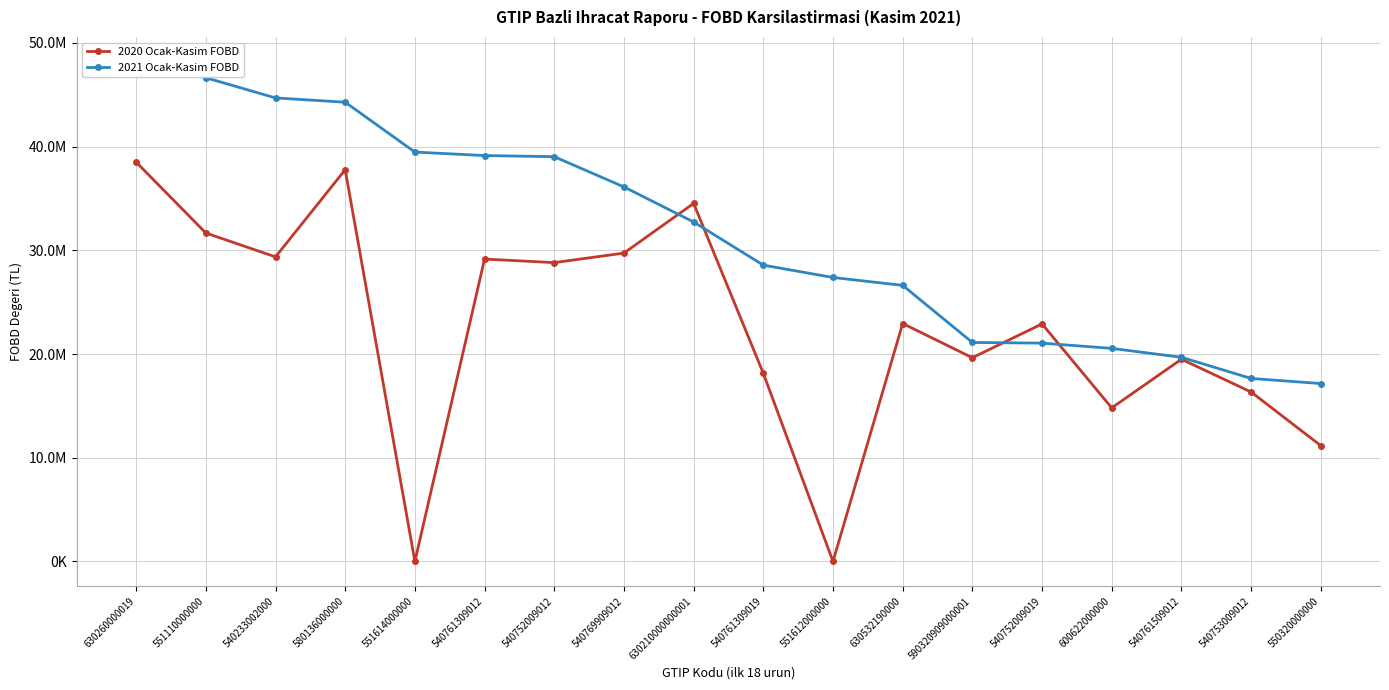

Reading left to right, list all the values displayed in this chart.

2020 Ocak-Kasim FOBD: 38503915.2	31668910.5	29367611.6	37773642.5	0.0	29156391.2	28813966.6	29733507.3	34524747.9	18142565.2	0.0	22941561.9	19642604.7	22903191.4	14806196.1	19498347.9	16338348.9	11167176.1
2021 Ocak-Kasim FOBD: 48166852.8	46643221.3	44695429.2	44282409.1	39473334.6	39139565.1	39028439.7	36114021.6	32733056.0	28570885.4	27379874.6	26620085.4	21113998.8	21051304.7	20543513.9	19685829.8	17645438.2	17152385.7